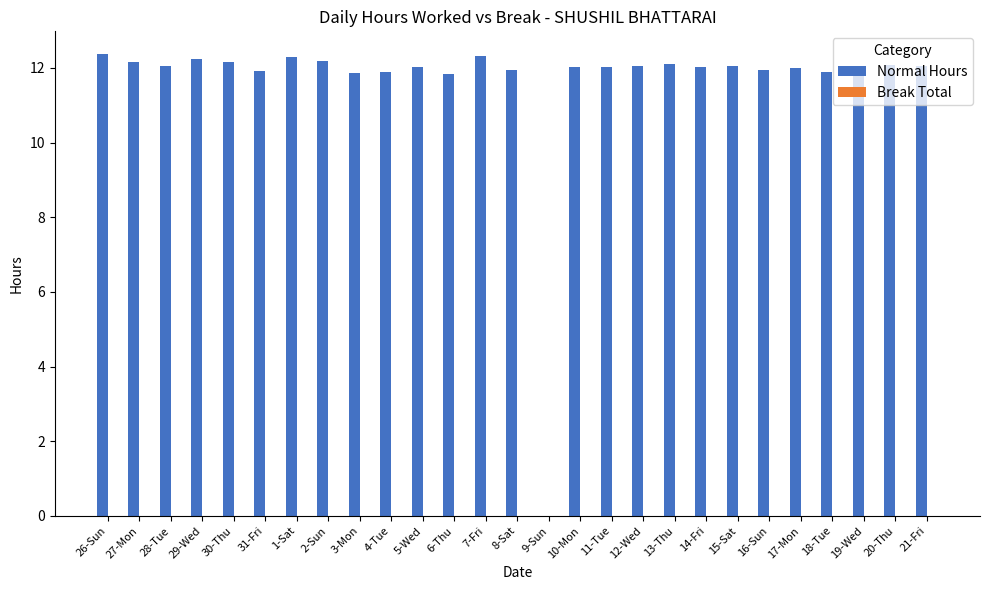

Approximately how many times larger is the value at 30-Thu compared to 15-Sat?

1.0